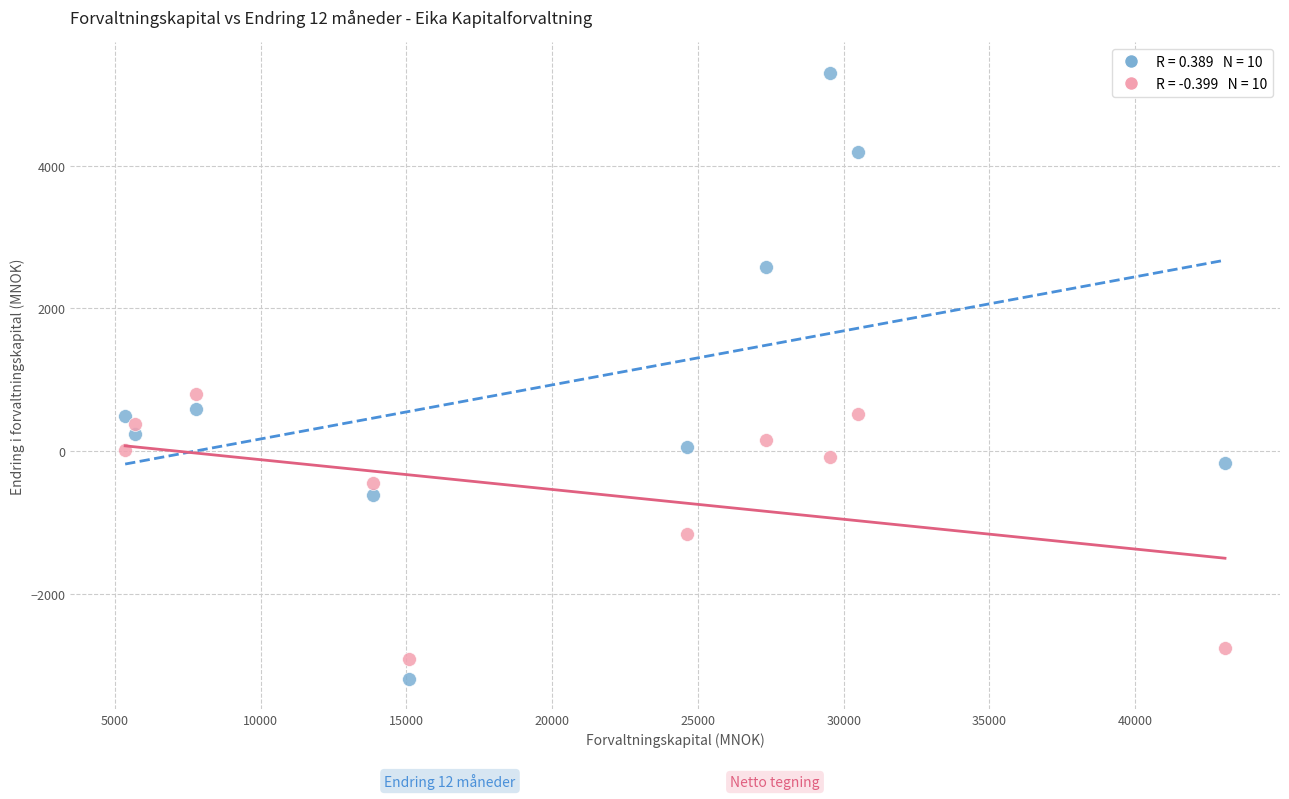

Across all series, what Y value is closest to 1060?

802